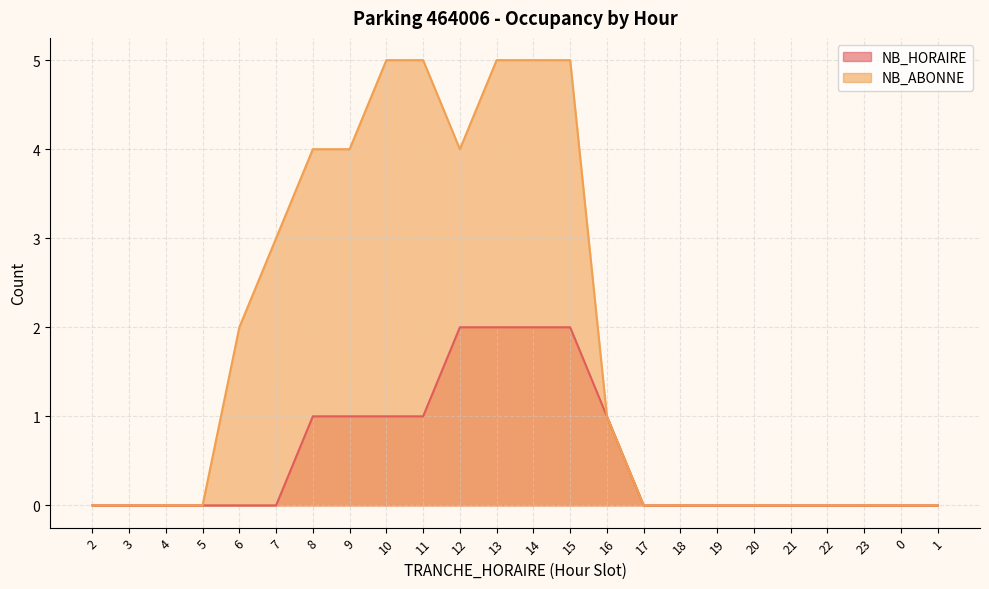

True or false: NB_ABONNE and NB_HORAIRE cross at least once.

False